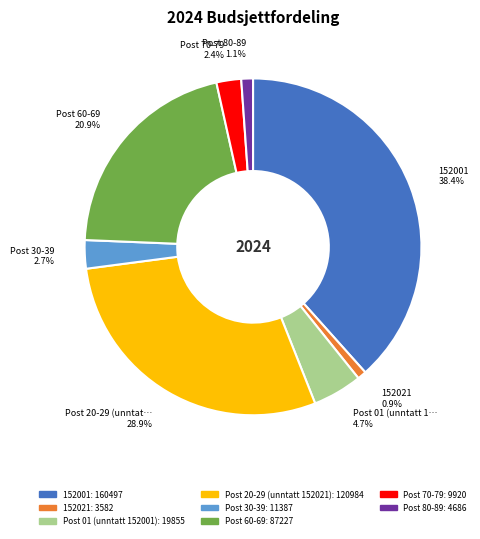

To the nearest percent, what is the combined percentage of Post 60-69 and 152021?

22%